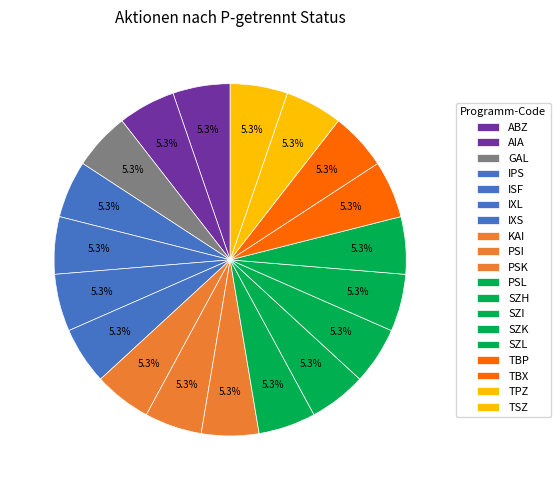

The ABZ slice represents 9% of the pie. True or false?

False